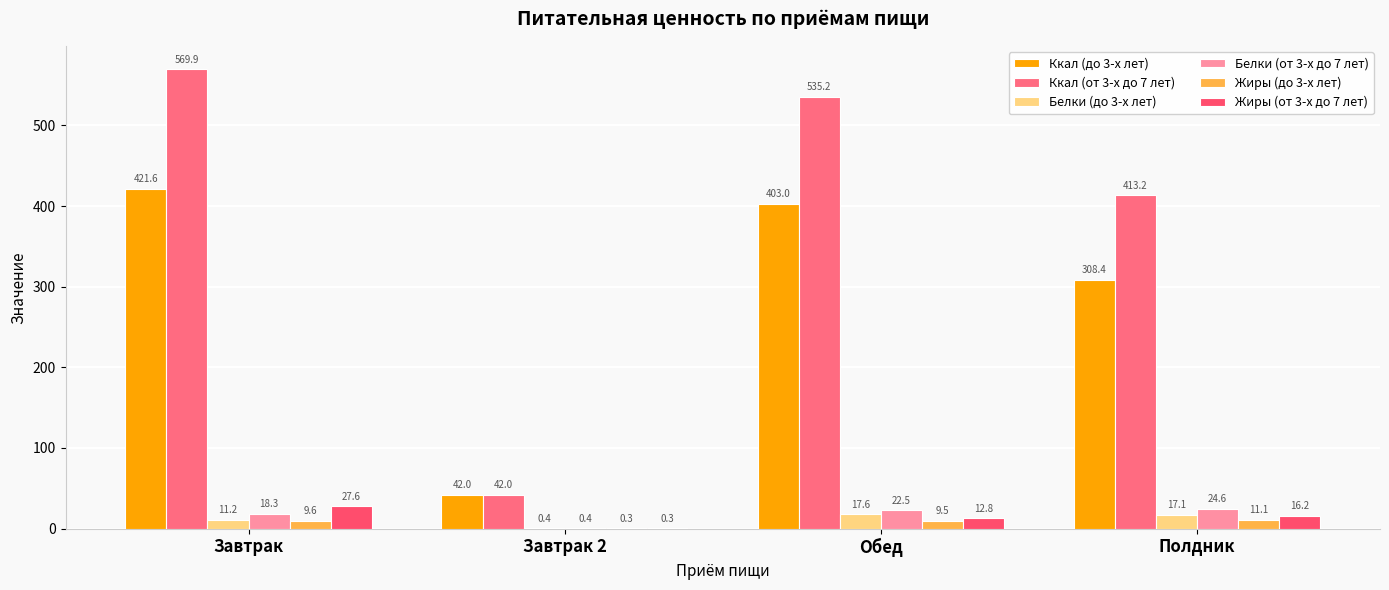

How many groups of bars are there?

4